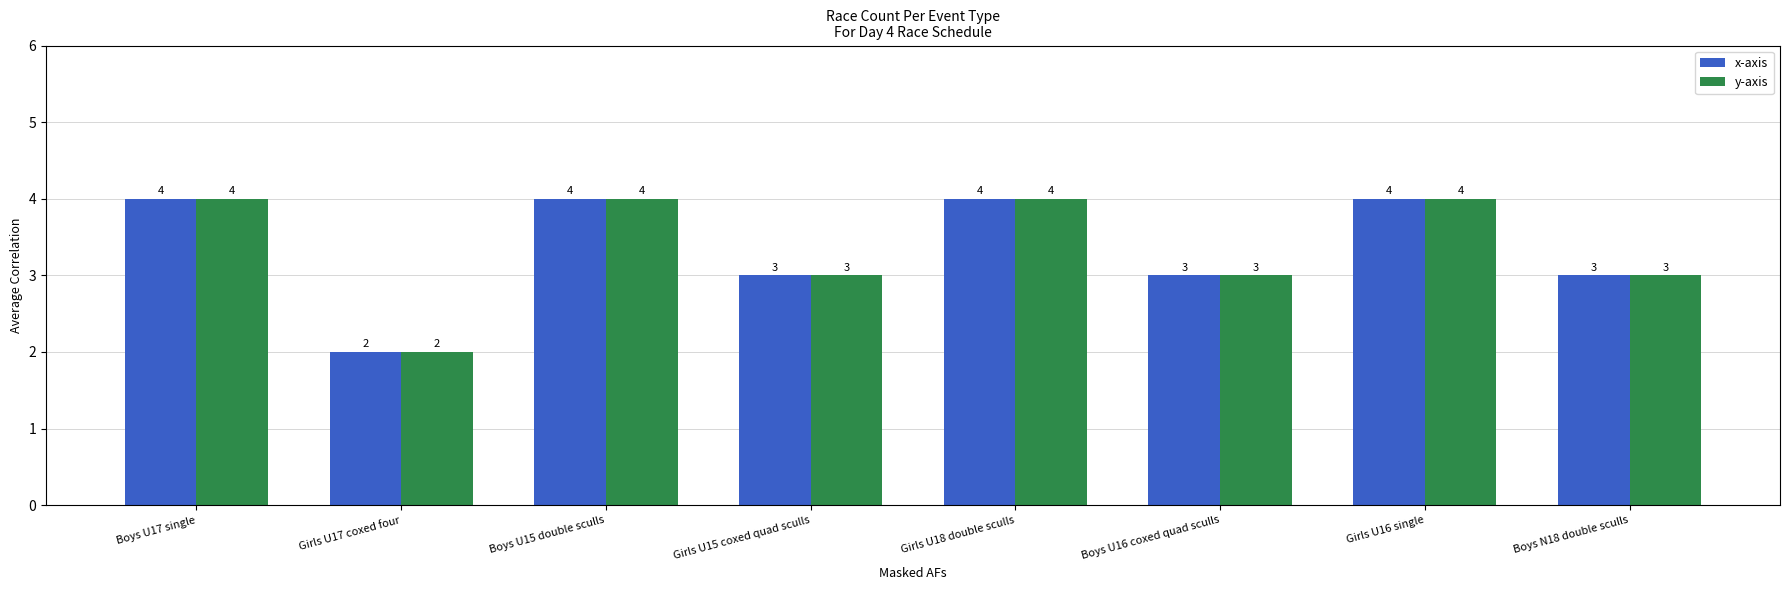

Reading left to right, transcribe all the data shown in this chart.

x-axis: Boys U17 single=4	Girls U17 coxed four=2	Boys U15 double sculls=4	Girls U15 coxed quad sculls=3	Girls U18 double sculls=4	Boys U16 coxed quad sculls=3	Girls U16 single=4	Boys N18 double sculls=3
y-axis: Boys U17 single=4	Girls U17 coxed four=2	Boys U15 double sculls=4	Girls U15 coxed quad sculls=3	Girls U18 double sculls=4	Boys U16 coxed quad sculls=3	Girls U16 single=4	Boys N18 double sculls=3